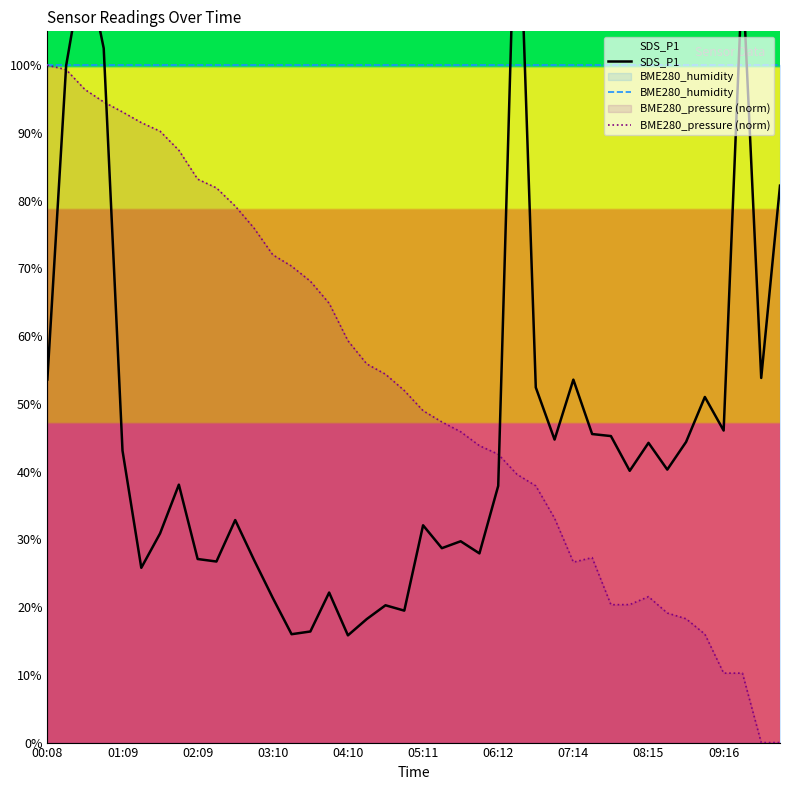

What is the minimum value for BME280_humidity?

100.0